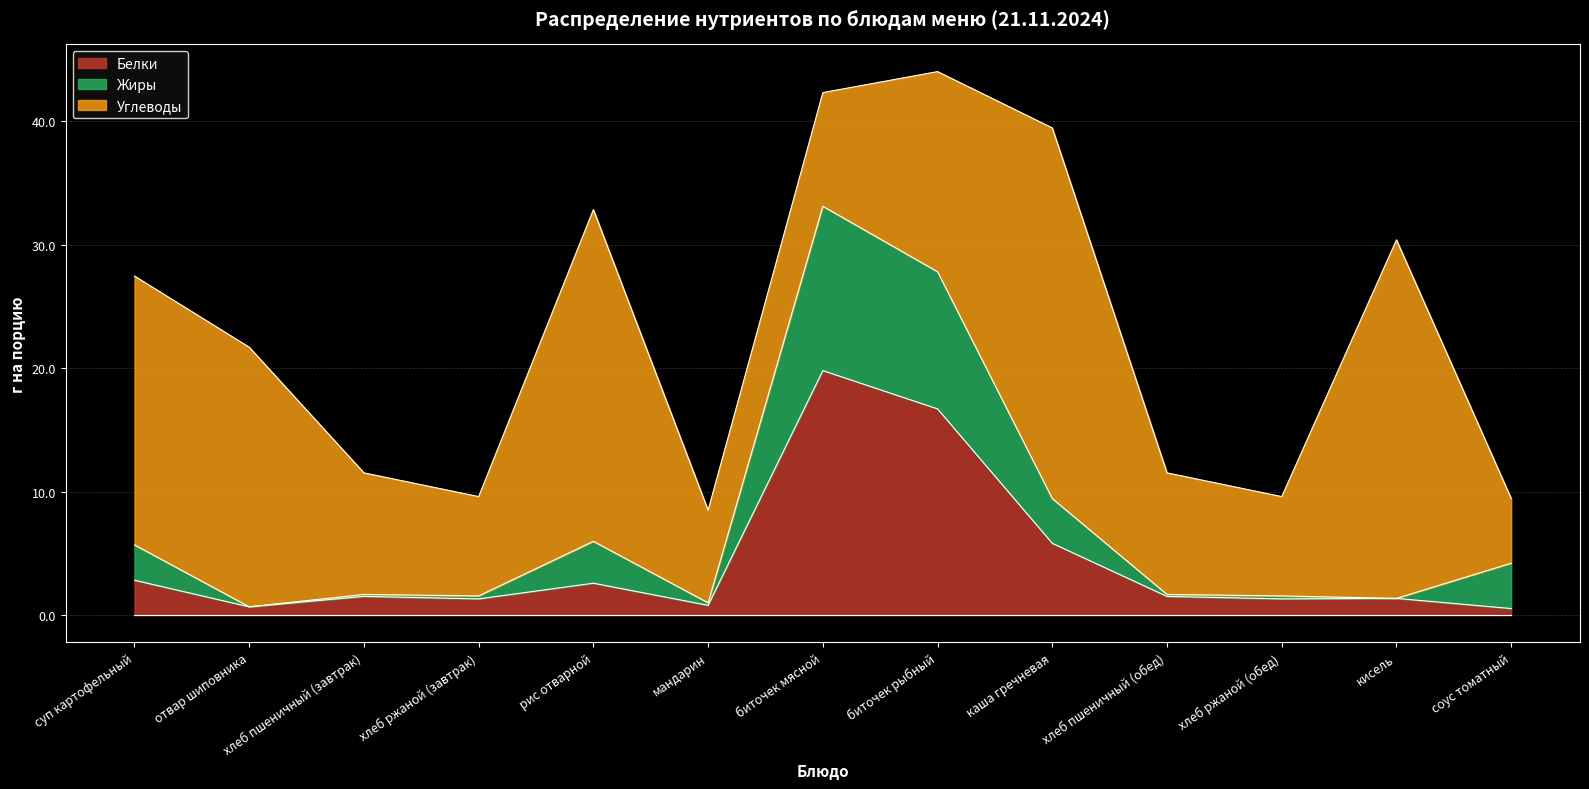

The value of Жиры at биточек рыбный is 10.4. True or false?

False